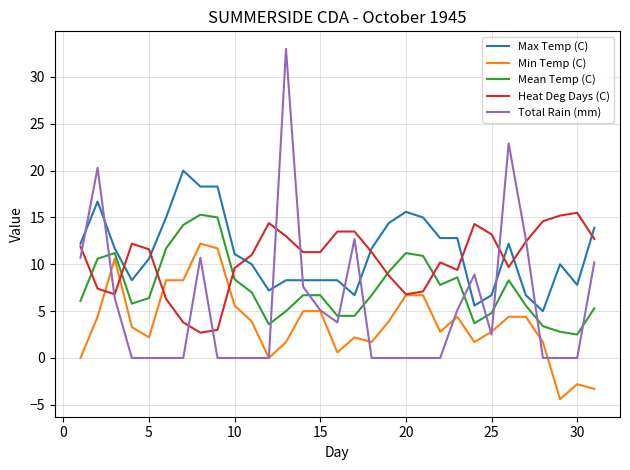

What is the maximum value shown in the chart?

33.0